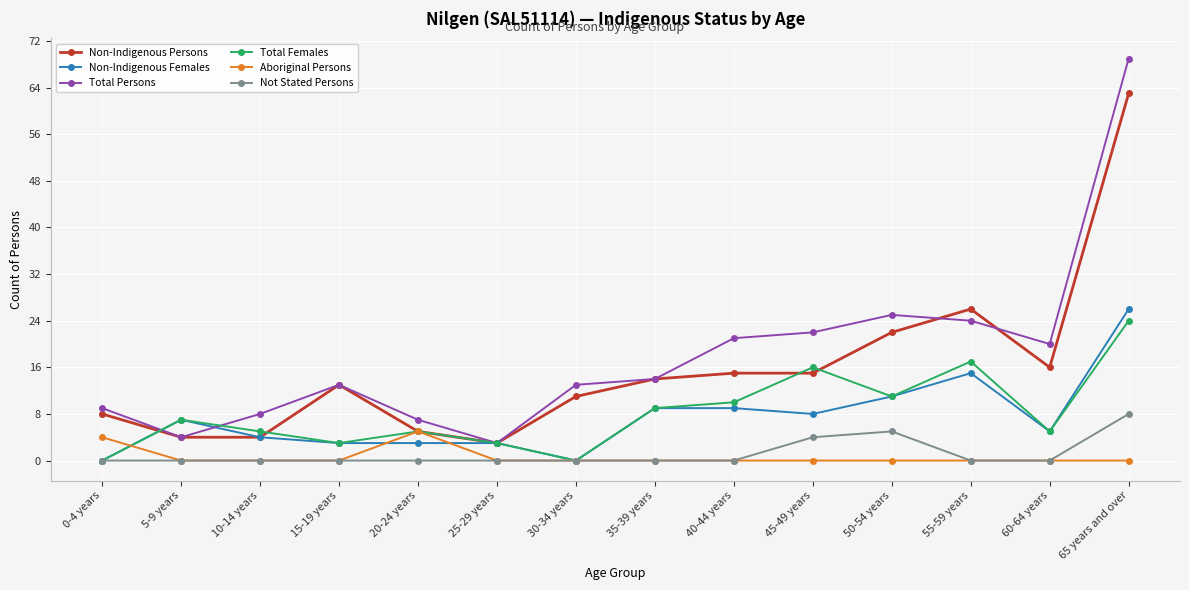

Is the value of Non-Indigenous Females at 15-19 years greater than the value of Non-Indigenous Persons at 40-44 years?

No